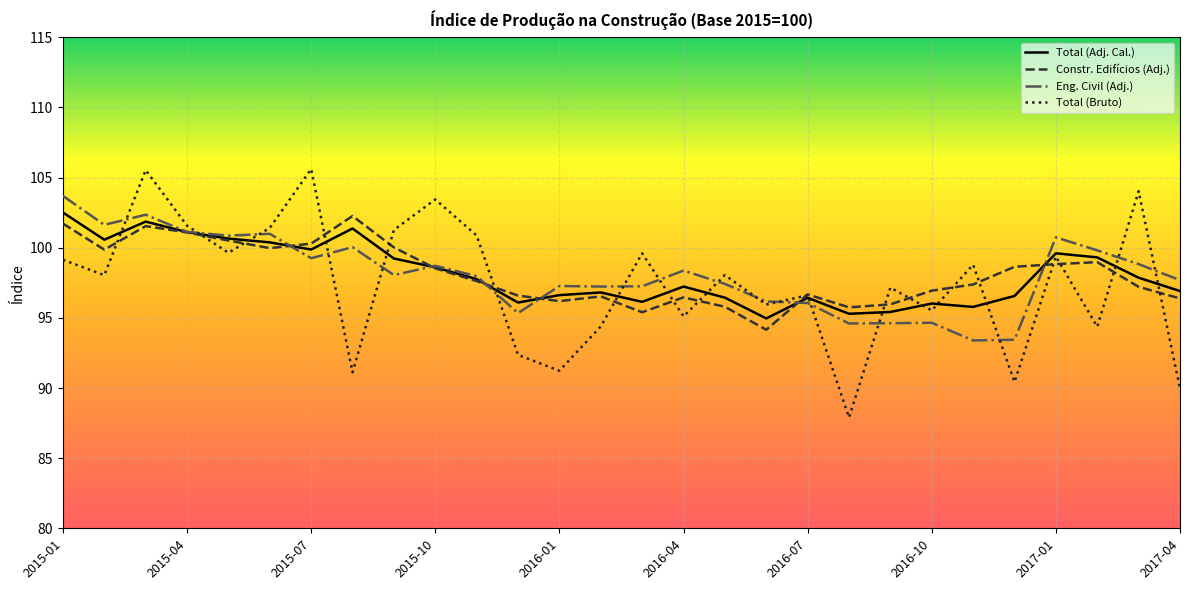

What is the highest value of the Eng. Civil (Adj.) series?

103.7